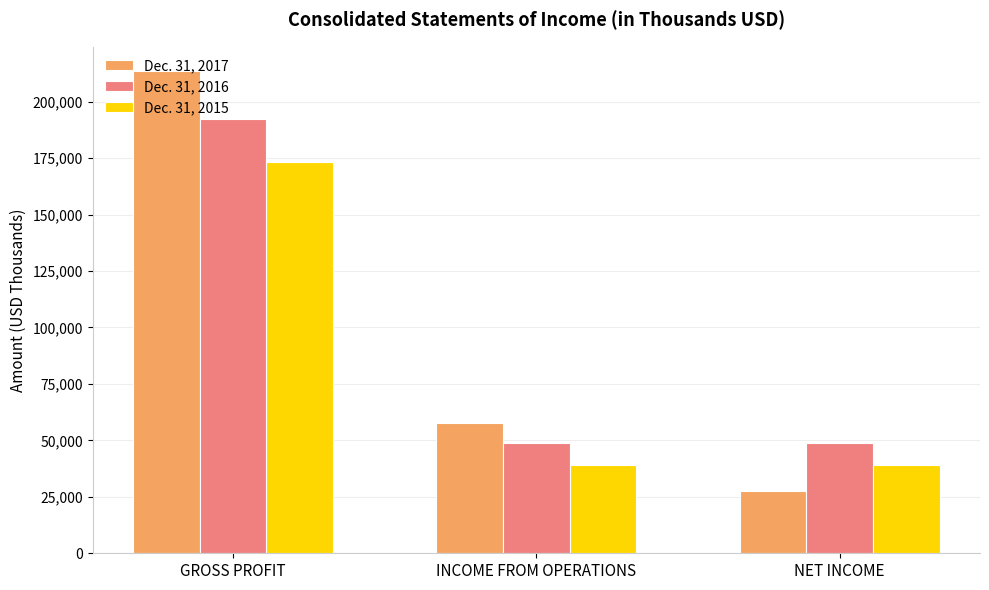

How many bars are there in each group?

3